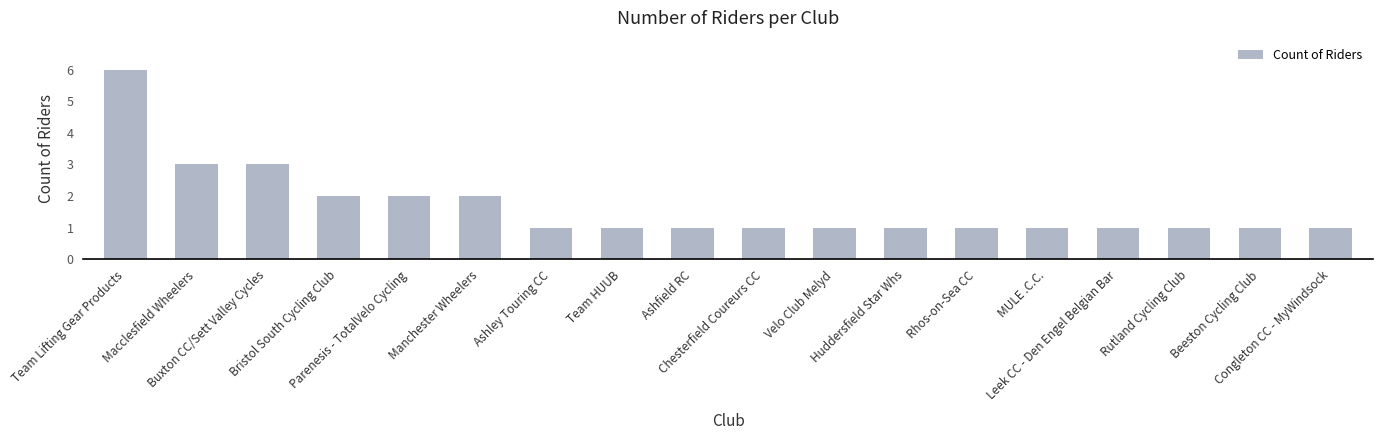

Is it true that the value at Congleton CC - MyWindsock is 0?

False